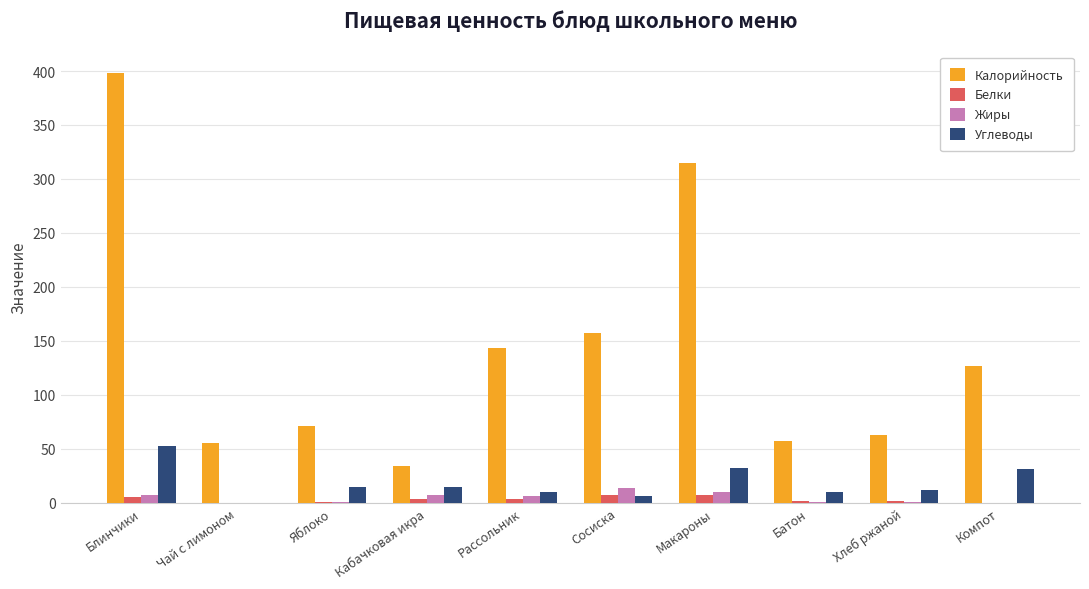

At which category is the sum across all series the highest?

Блинчики